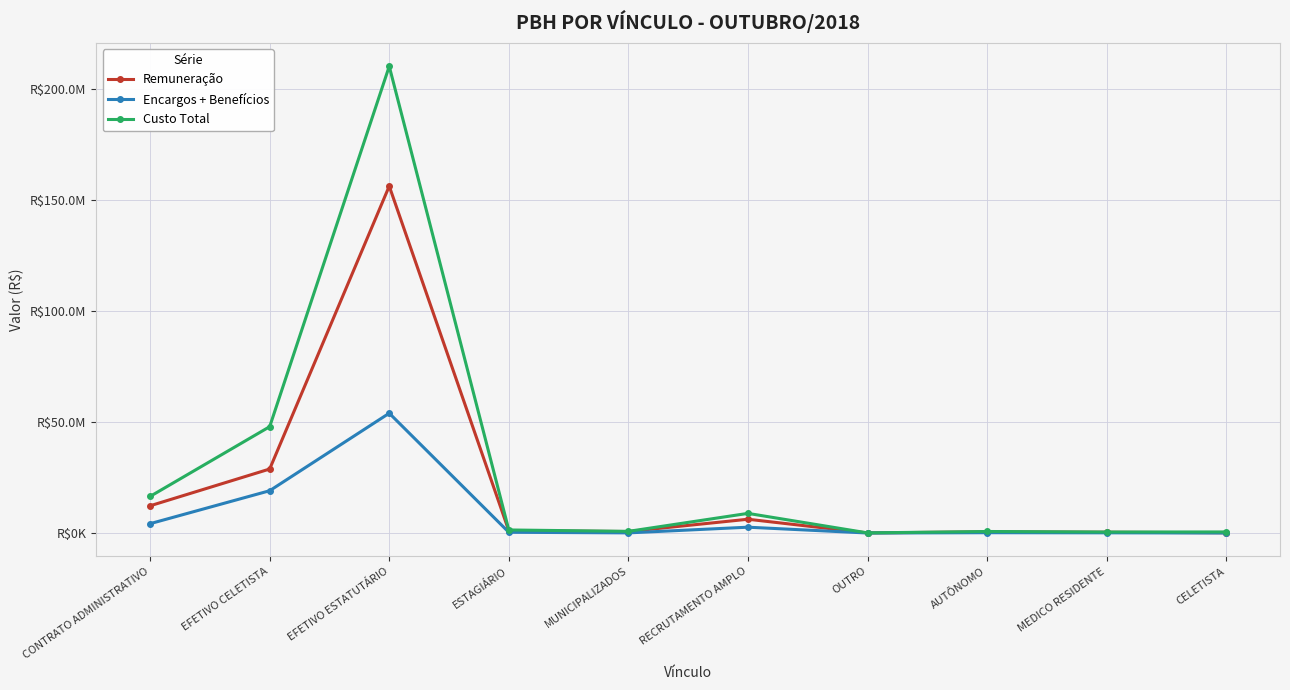

What is the value of the Custo Total point at the 10th from the left?

499891.1